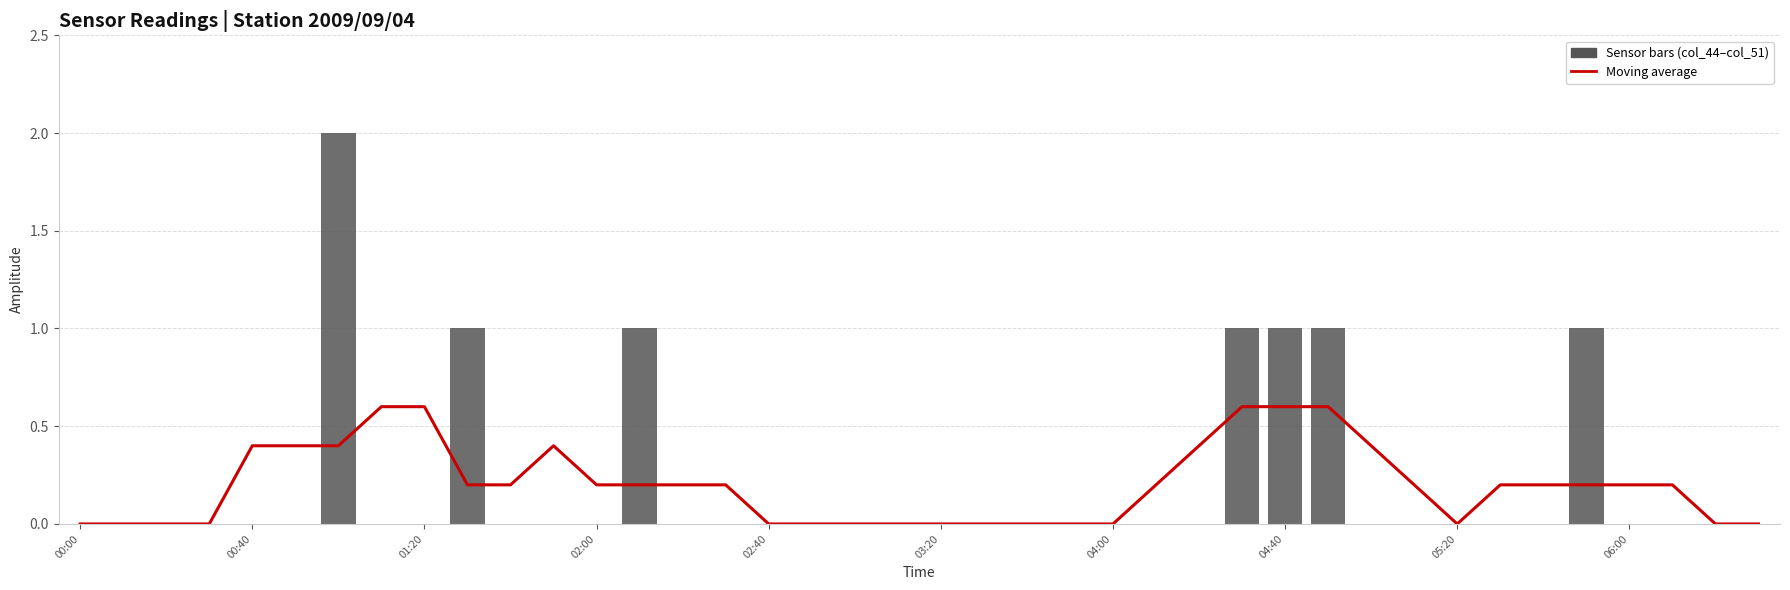

Does the chart contain any negative values?

No